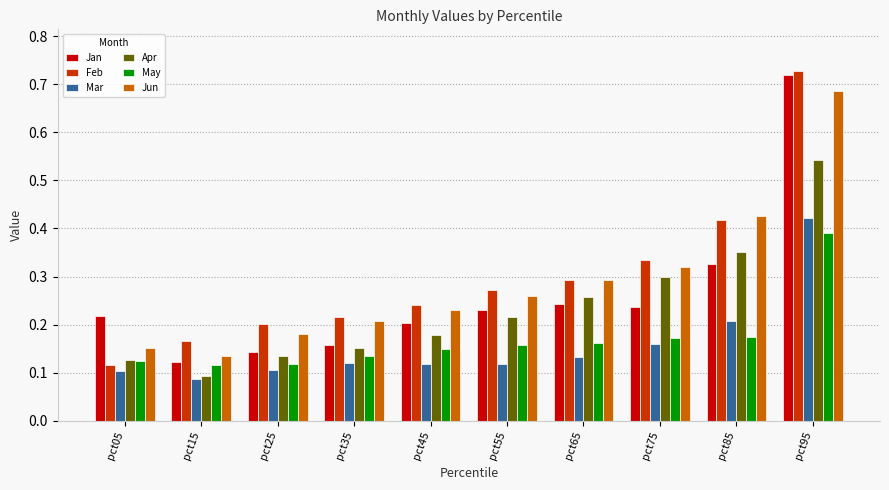

Between pct25 and pct85, which series saw the biggest shift?

Jun